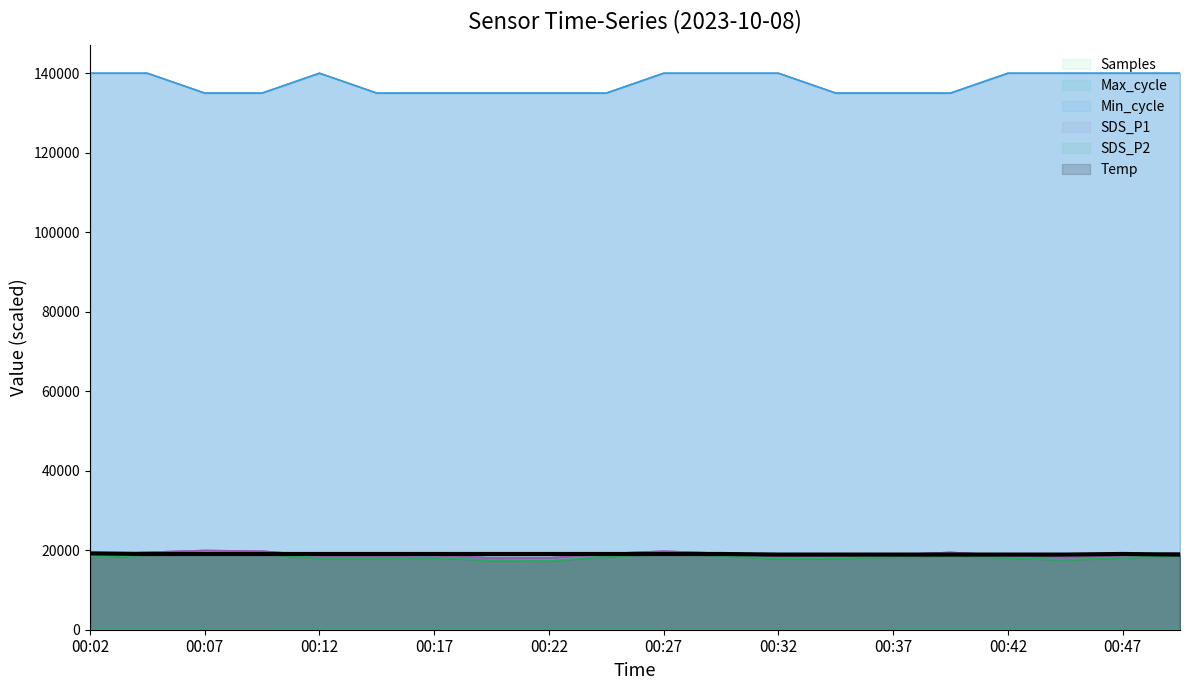

What is the difference between the SDS_P2 values at 00:17 and 00:50?

450.0